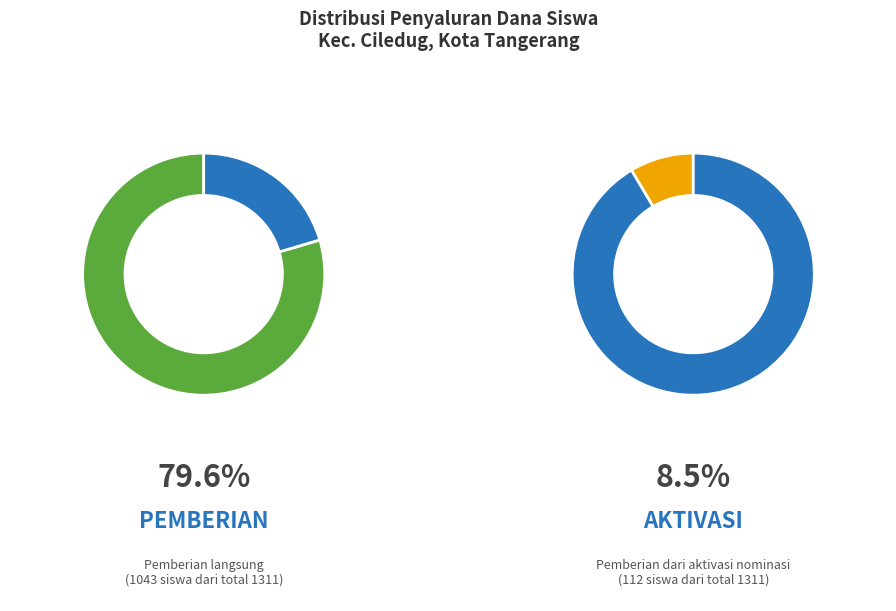

The SMP YUPPENTEK 3 slice represents 13% of the pie. True or false?

False